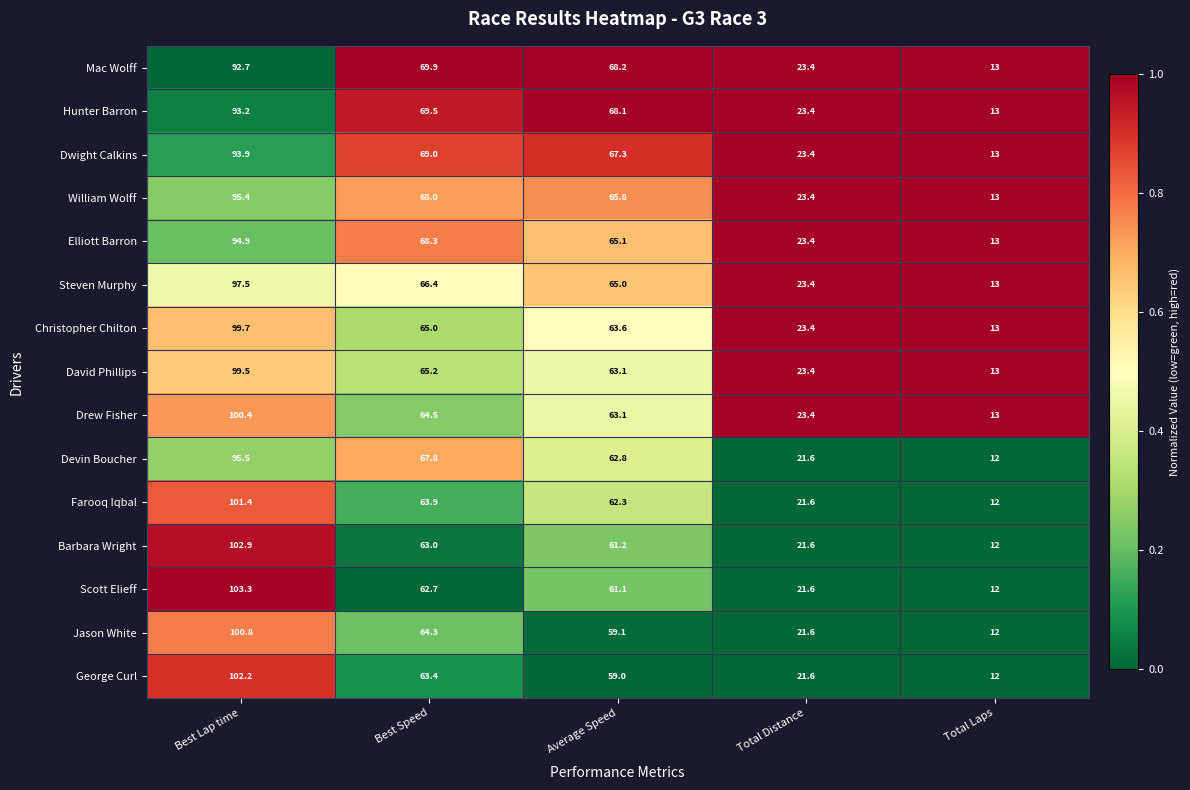

What is the difference between the second highest and minimum values in the Jason White series?

52.3